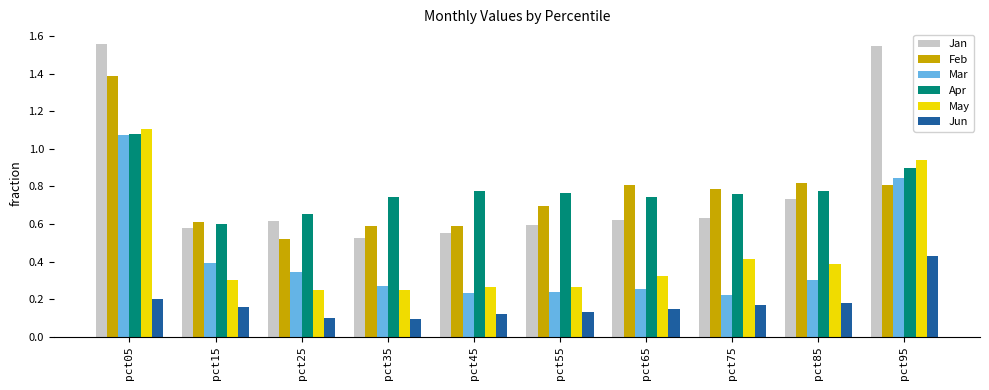

What is the difference between the maximum and minimum values in the Jan series?

1.0